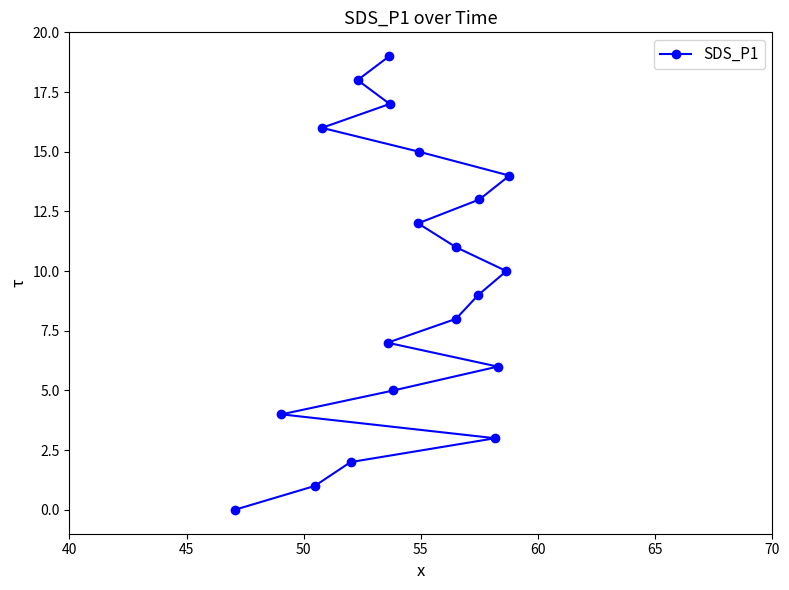

What is the average value?

10